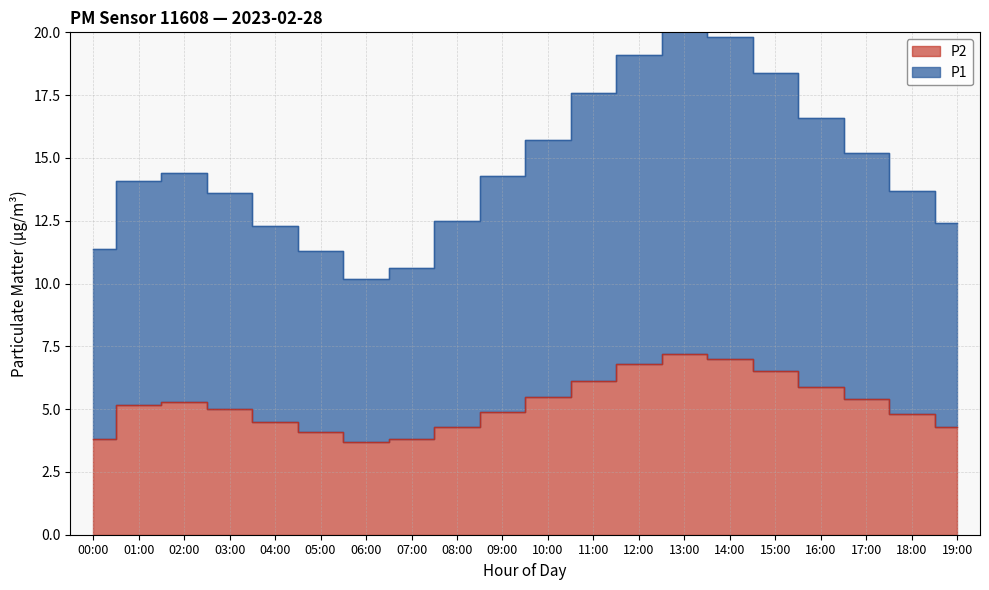

What is the sum of the P2 values at 06:00 and 12:00?

10.5